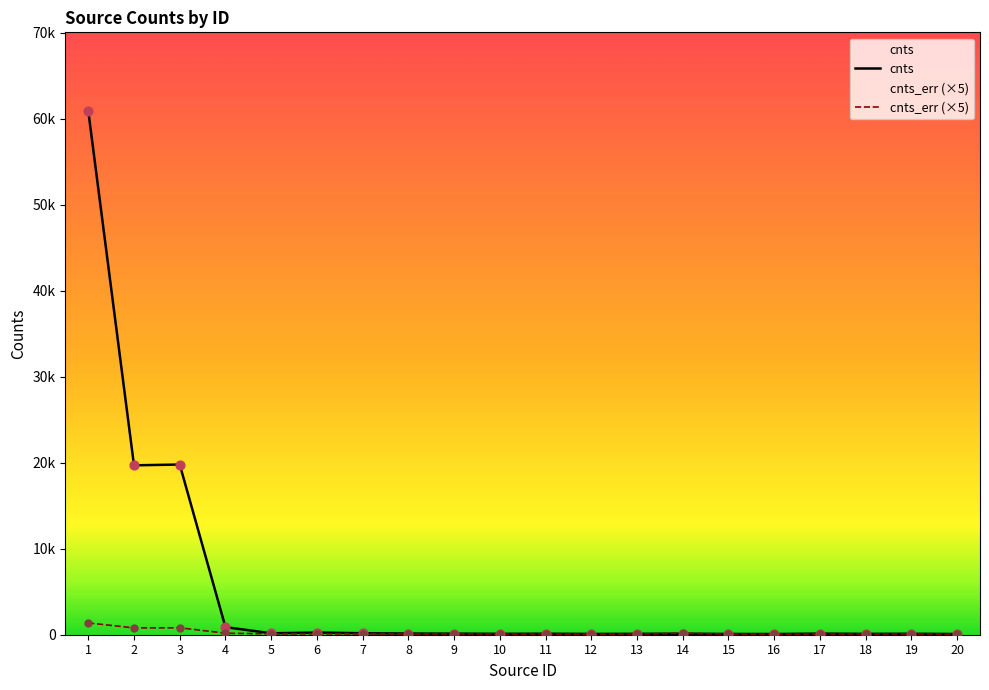

Which series has the largest total across all categories?

cnts